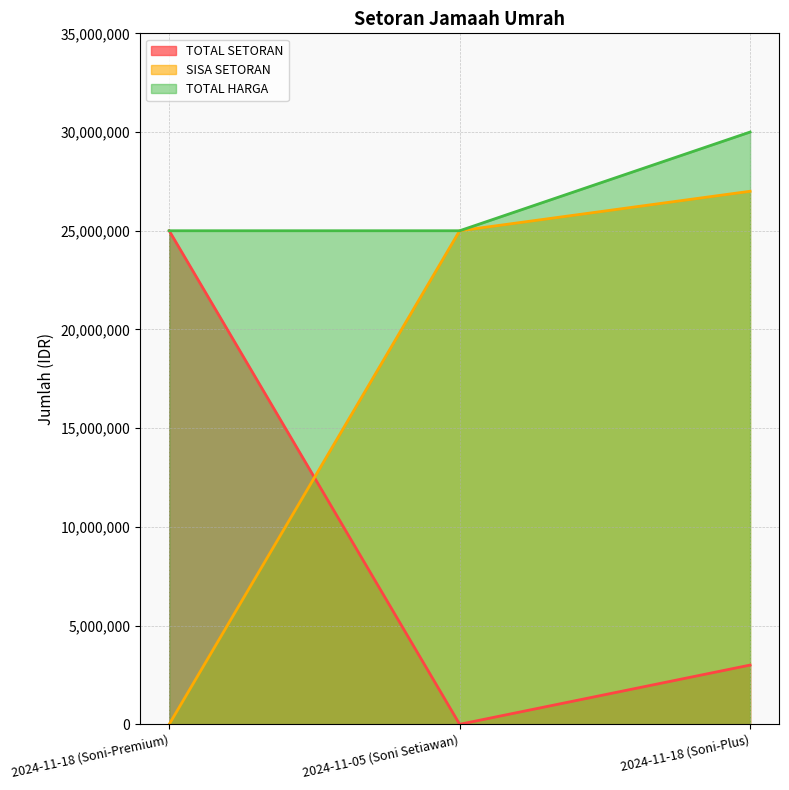

Which has a higher value, 2024-11-18 (Soni-Plus) or 2024-11-18 (Soni-Premium)?

2024-11-18 (Soni-Premium)